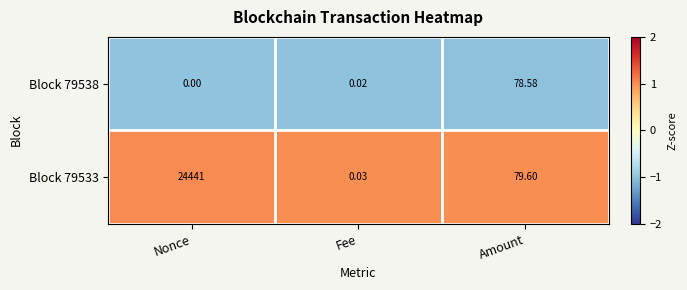

At which category is the sum across all series the highest?

Nonce